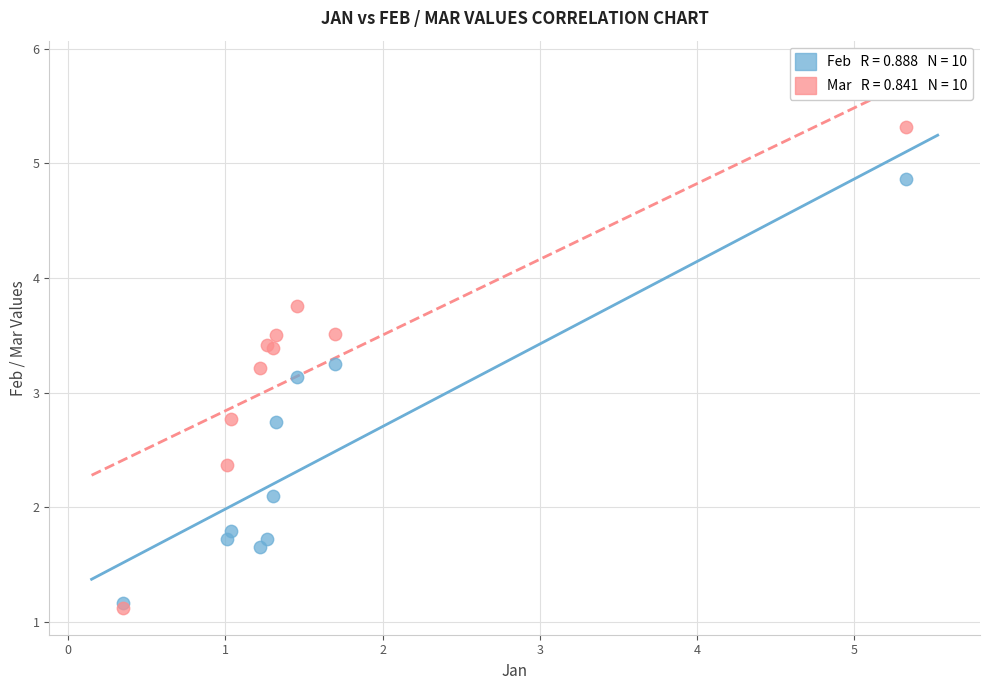

Across all series, what Y value is closest to 3?

3.1